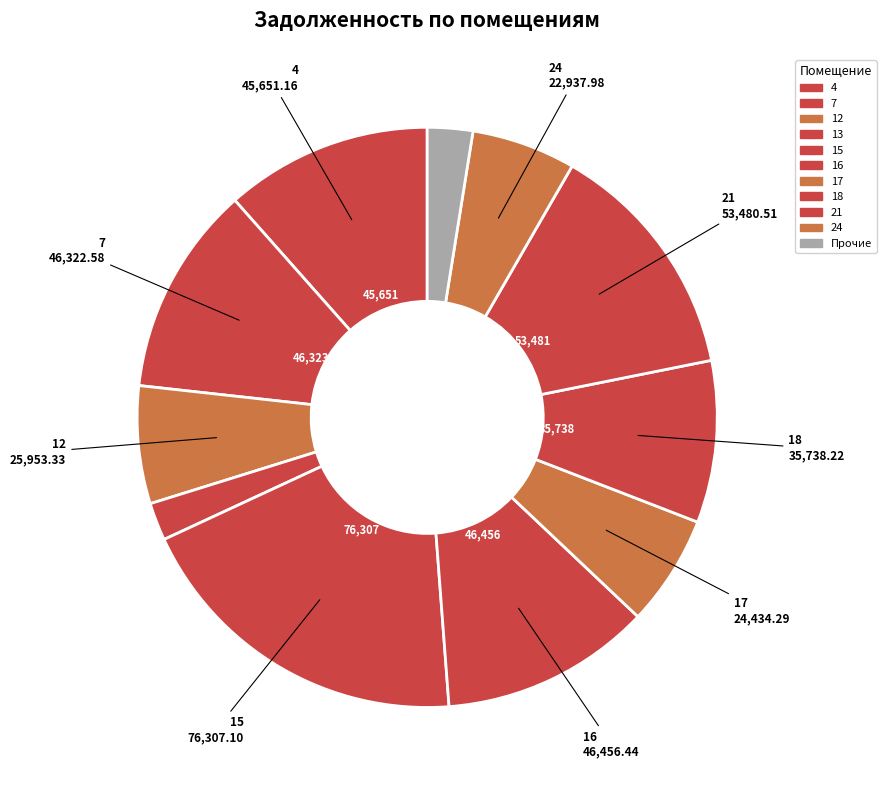

Count the number of slices in the pie.

11